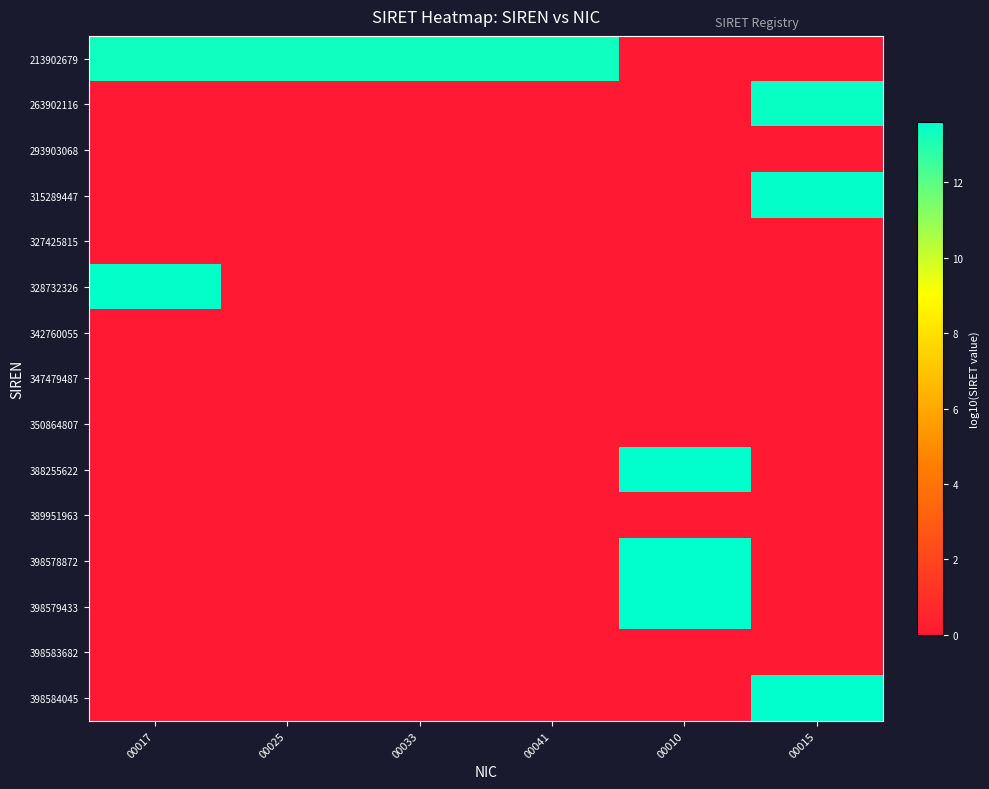

Reading left to right, list all the values displayed in this chart.

213902679: 00017=13.3	00025=13.3	00033=13.3	00041=13.3	00010=0.0	00015=0.0
263902116: 00017=0.0	00025=0.0	00033=0.0	00041=0.0	00010=0.0	00015=13.4
293903068: 00017=0.0	00025=0.0	00033=0.0	00041=0.0	00010=0.0	00015=0.0
315289447: 00017=0.0	00025=0.0	00033=0.0	00041=0.0	00010=0.0	00015=13.5
327425815: 00017=0.0	00025=0.0	00033=0.0	00041=0.0	00010=0.0	00015=0.0
328732326: 00017=13.5	00025=0.0	00033=0.0	00041=0.0	00010=0.0	00015=0.0
342760055: 00017=0.0	00025=0.0	00033=0.0	00041=0.0	00010=0.0	00015=0.0
347479487: 00017=0.0	00025=0.0	00033=0.0	00041=0.0	00010=0.0	00015=0.0
350864807: 00017=0.0	00025=0.0	00033=0.0	00041=0.0	00010=0.0	00015=0.0
388255622: 00017=0.0	00025=0.0	00033=0.0	00041=0.0	00010=13.6	00015=0.0
389951963: 00017=0.0	00025=0.0	00033=0.0	00041=0.0	00010=0.0	00015=0.0
398578872: 00017=0.0	00025=0.0	00033=0.0	00041=0.0	00010=13.6	00015=0.0
398579433: 00017=0.0	00025=0.0	00033=0.0	00041=0.0	00010=13.6	00015=0.0
398583682: 00017=0.0	00025=0.0	00033=0.0	00041=0.0	00010=0.0	00015=0.0
398584045: 00017=0.0	00025=0.0	00033=0.0	00041=0.0	00010=0.0	00015=13.6